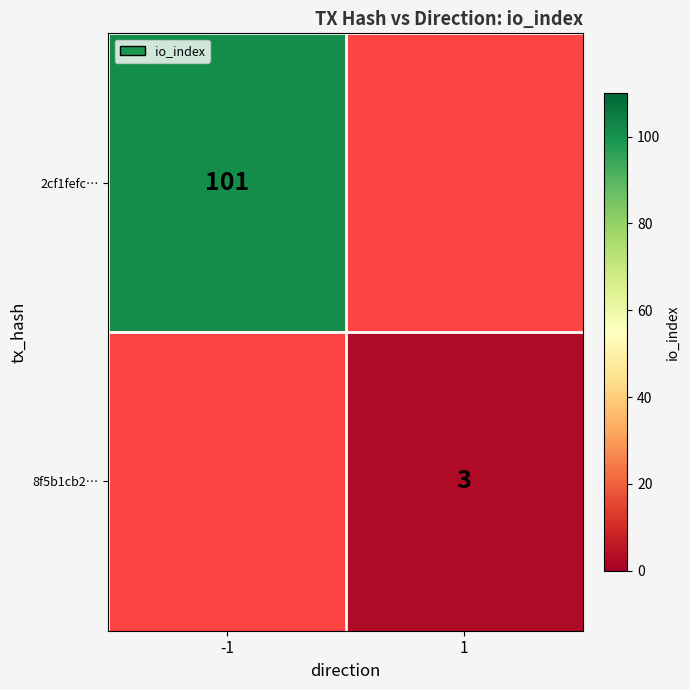

At how many categories does at least one series exceed 91?

1